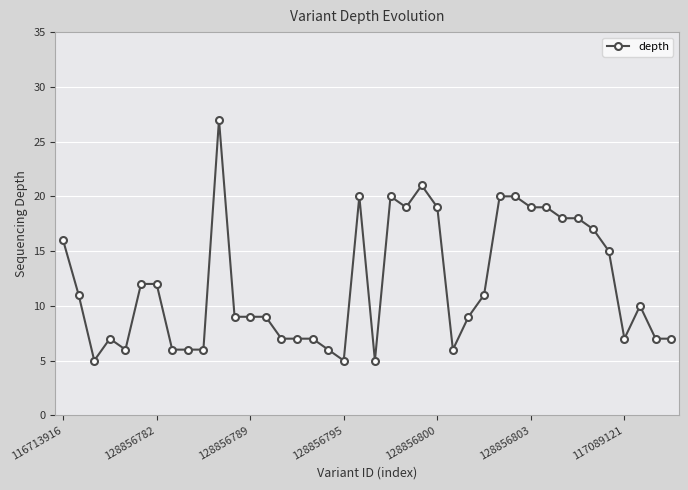

How many lines are shown in the chart?

1